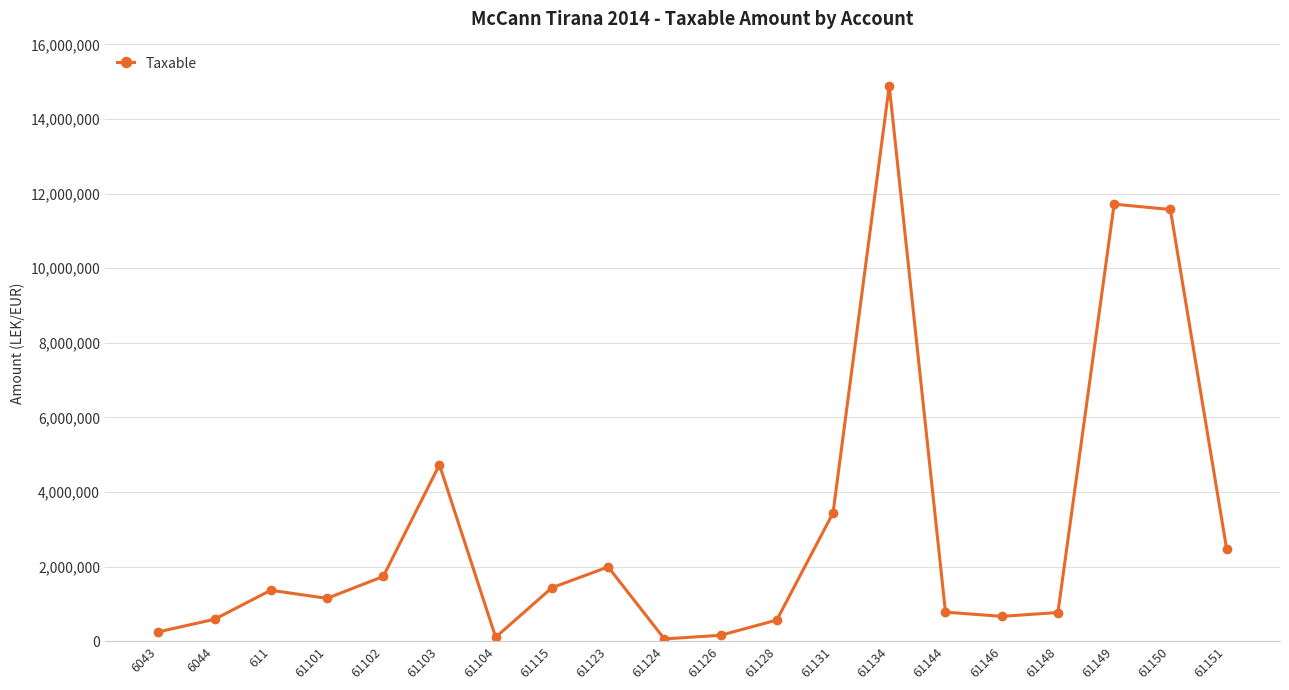

Is it true that the value at 61123 is 1295603.9?

False